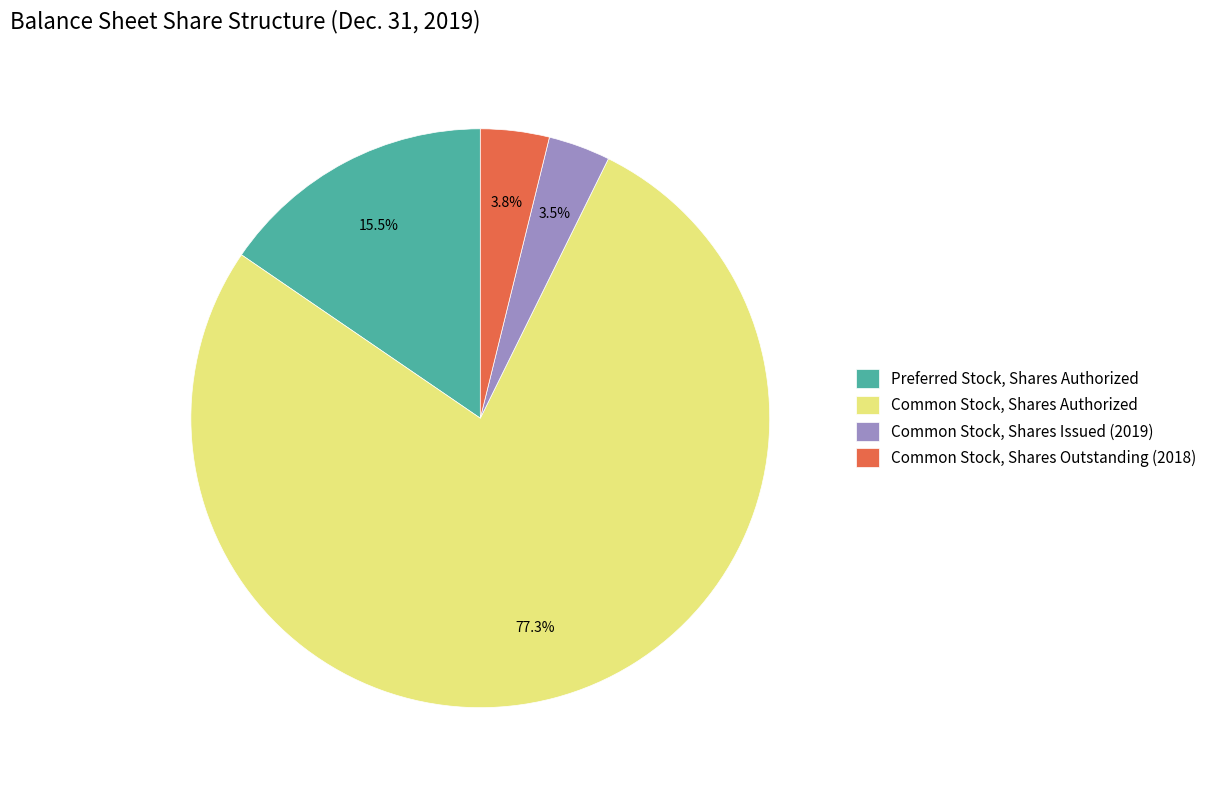

How many segments does this pie chart have?

4